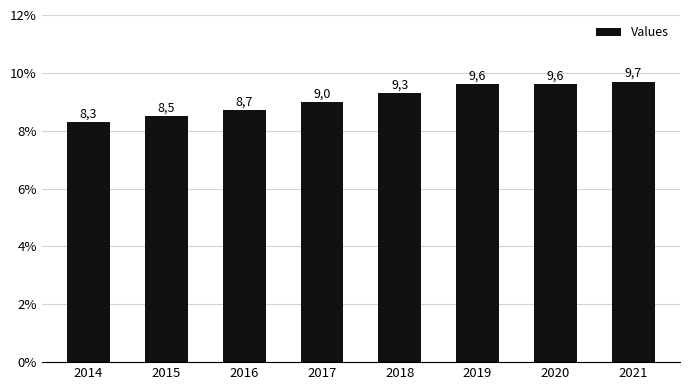

What is the change in value from 2016 to 2017?

+0.3